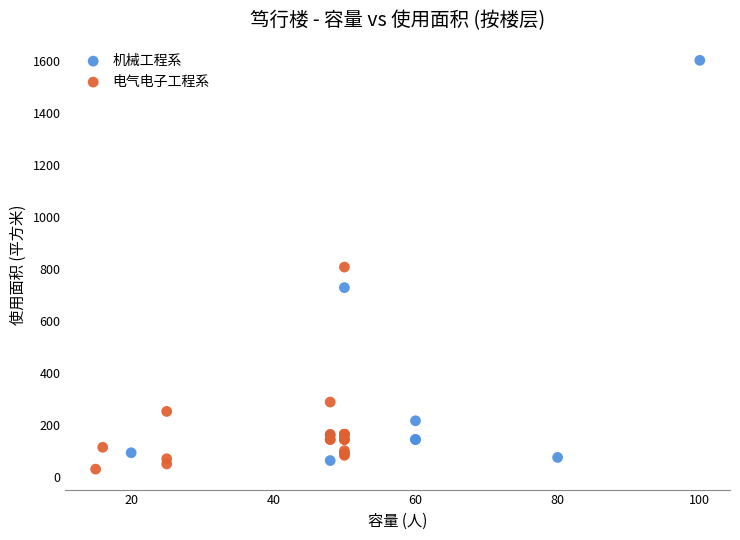

Which series reaches the maximum Y coordinate?

机械工程系